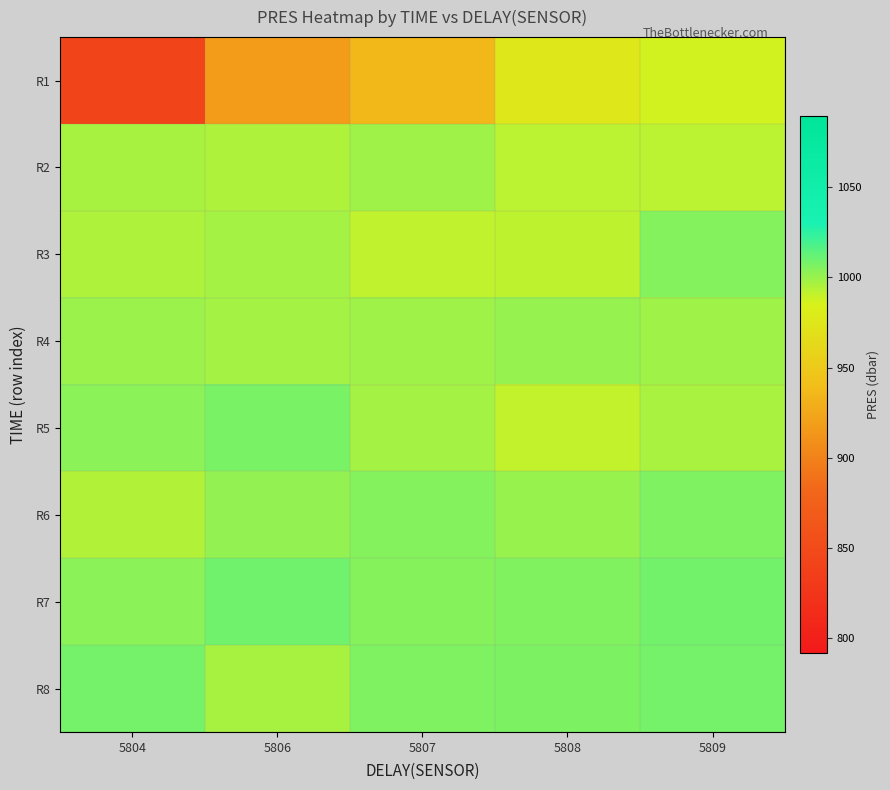

Between 5804 and 5806, which series saw the biggest shift?

R1